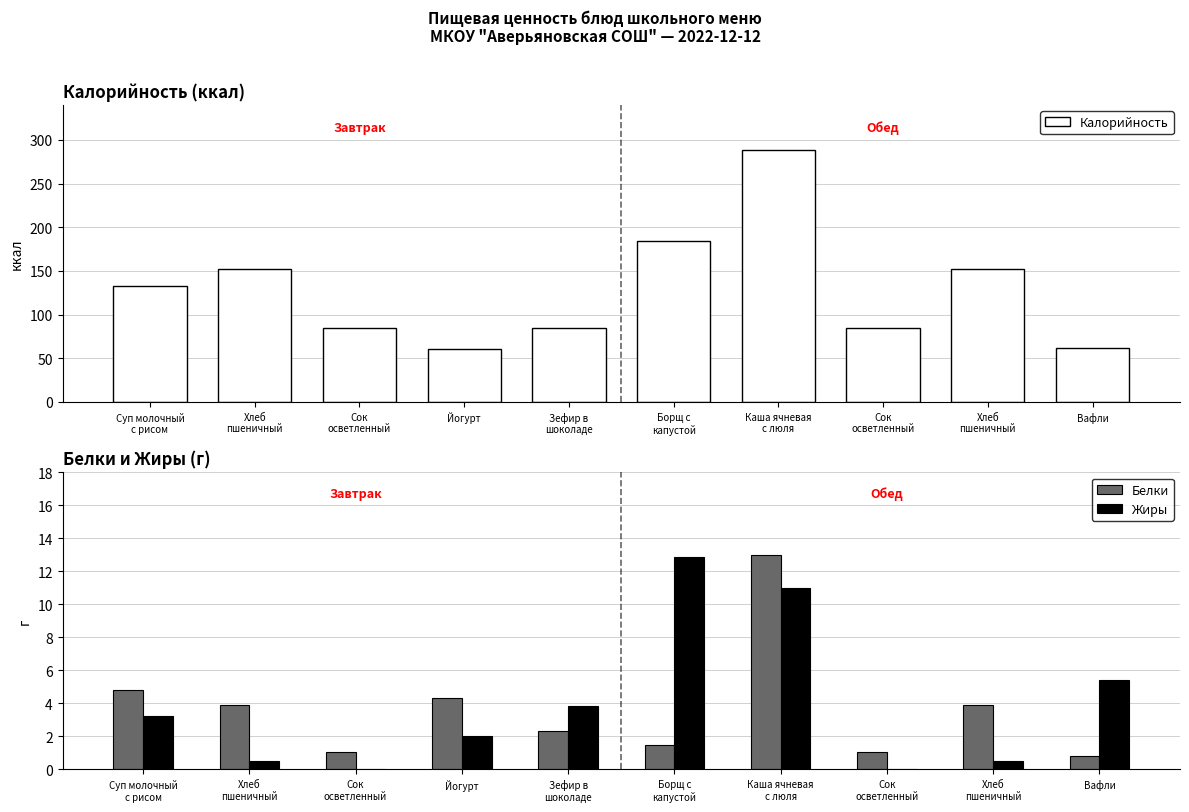

Rank the categories by Калорийность value from highest to lowest.

Каша ячневая
с люля, Борщ с
капустой, Хлеб
пшеничный, Хлеб
пшеничный, Суп молочный
с рисом, Зефир в
шоколаде, Сок
осветленный, Сок
осветленный, Вафли, Йогурт